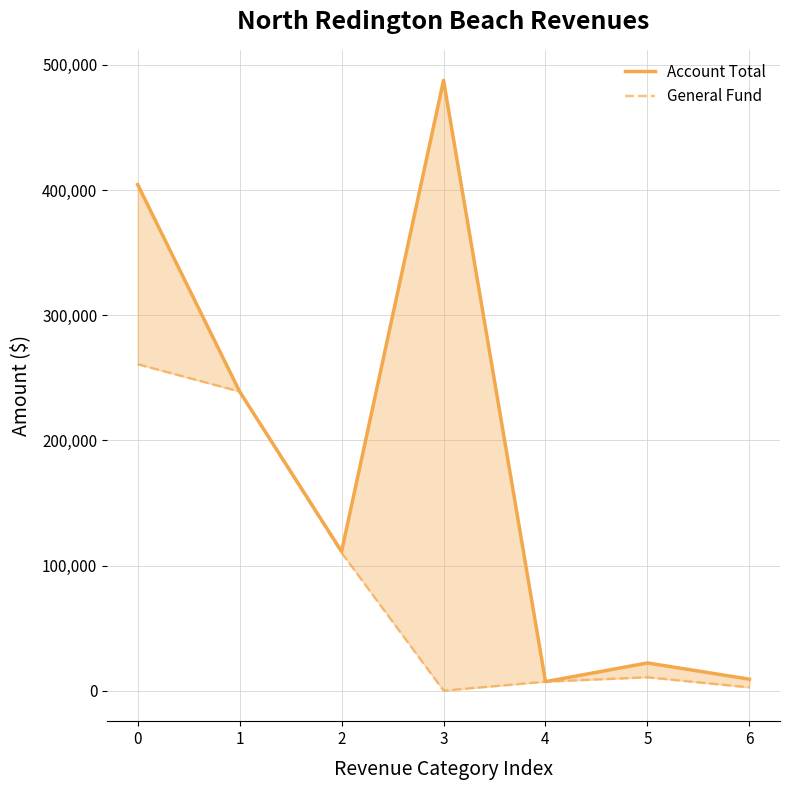

At how many categories does at least one series exceed 411908?

1